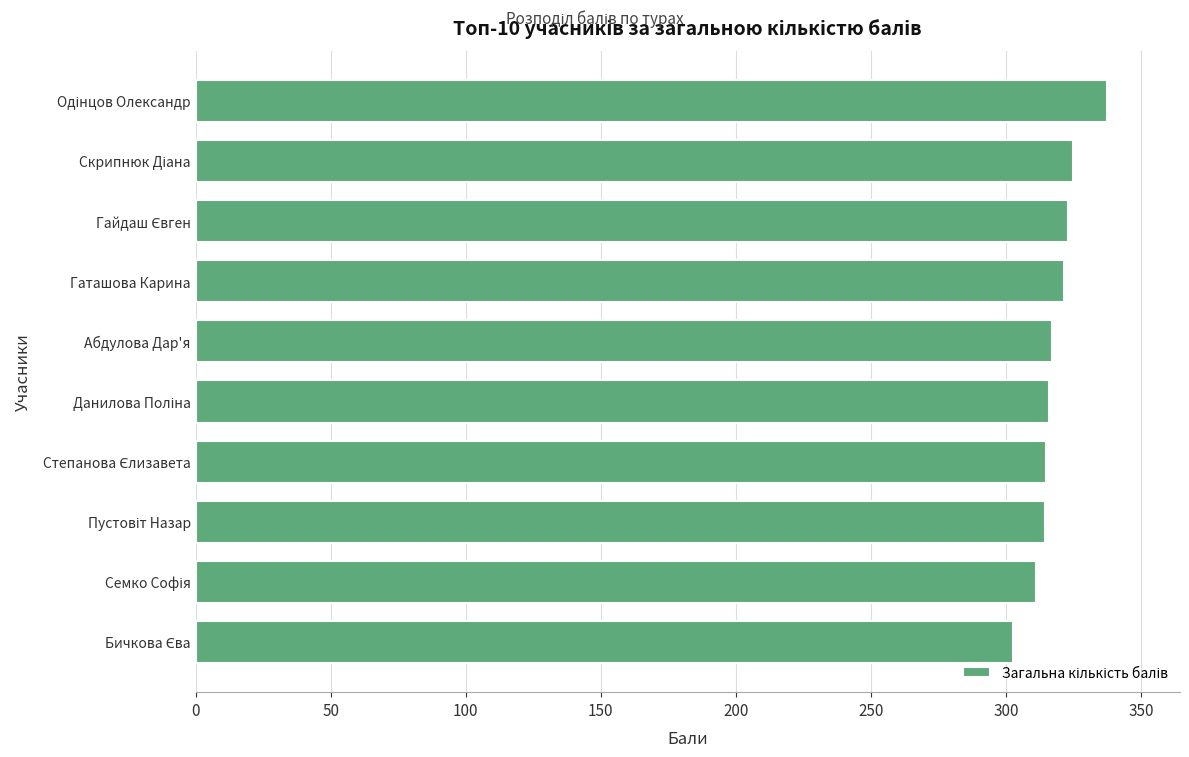

What is the difference between the maximum and minimum values?

35.0